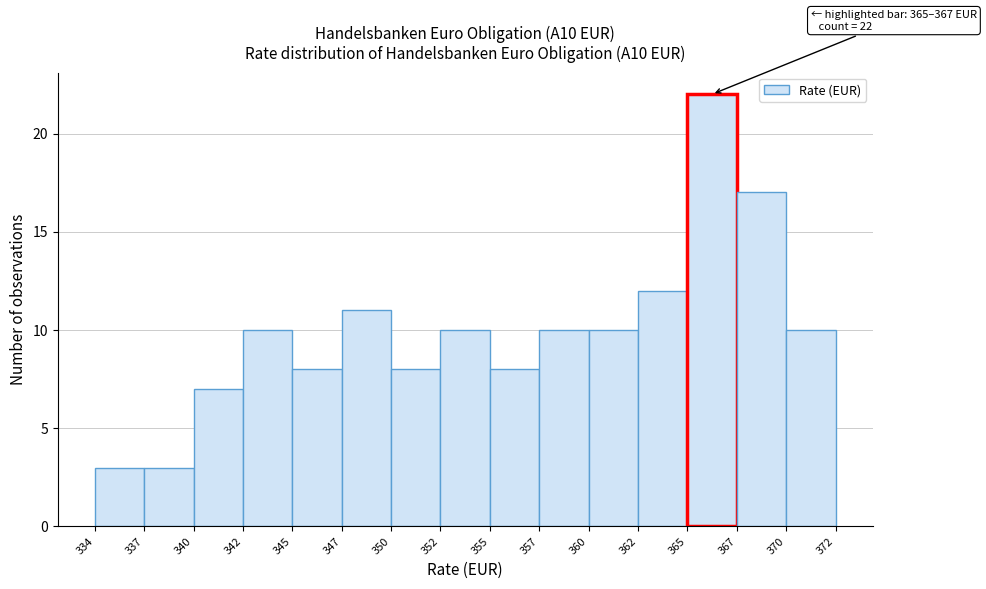

Reading left to right, extract all data points from this chart.

3	3	7	10	8	11	8	10	8	10	10	12	22	17	10